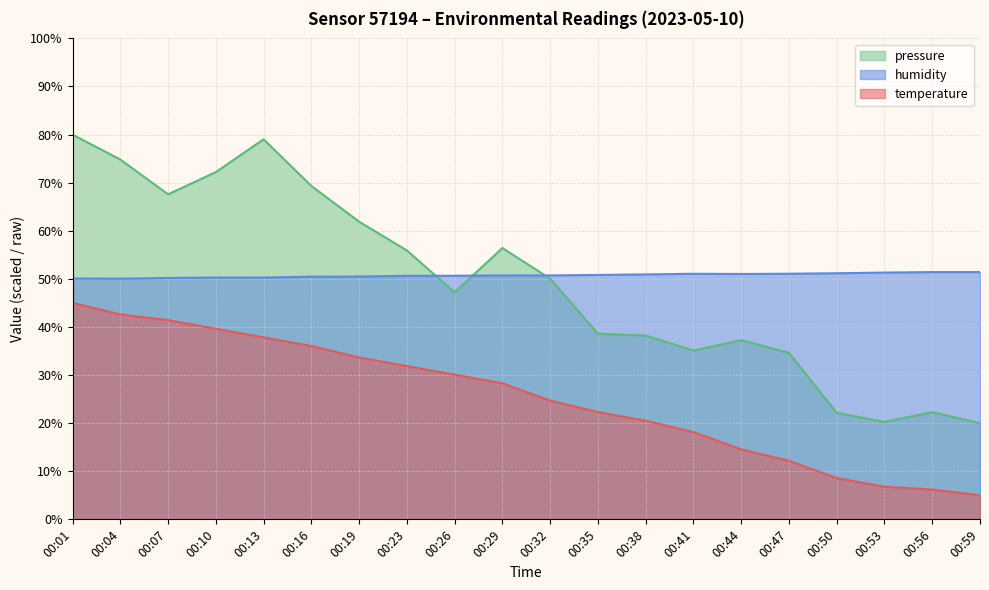

List the series in order of their peak value, lowest first.

temperature, humidity, pressure